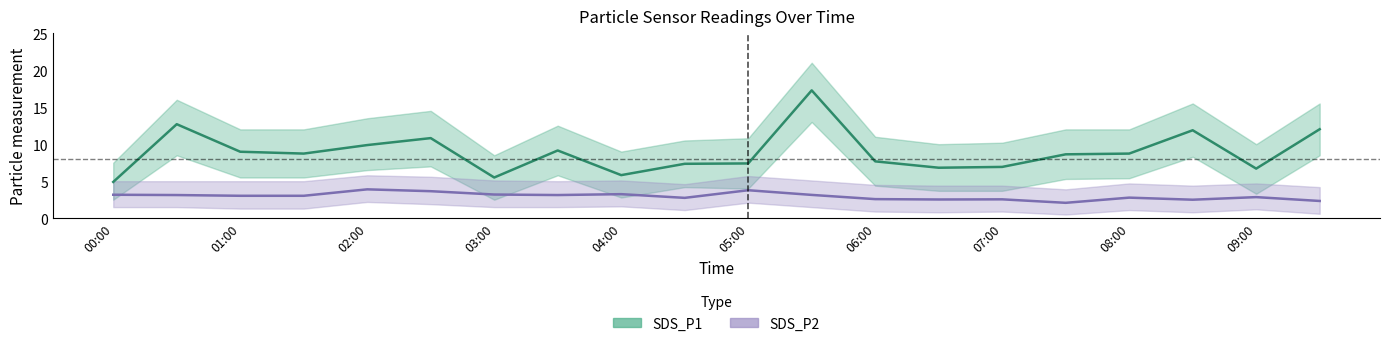

Is it true that SDS_P1_lower equals 3.2 at 02:00?

False